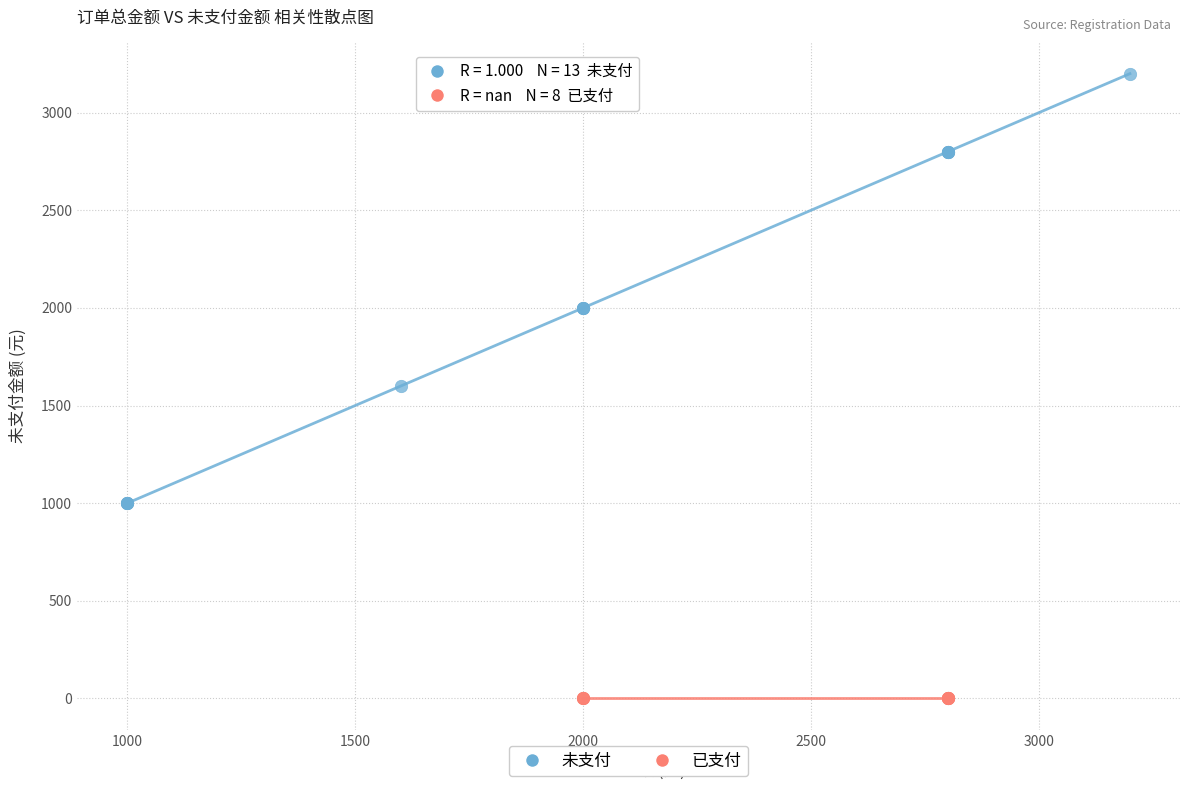

Which series reaches the minimum Y coordinate?

已支付